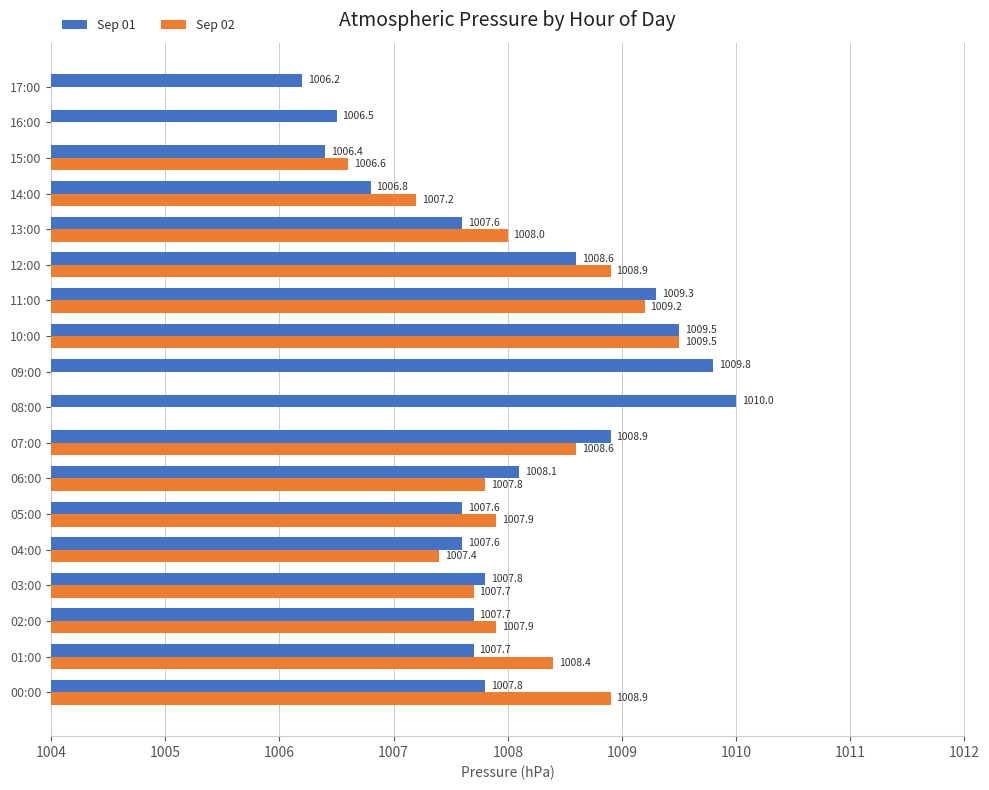

What is the average value of the Sep 01 series?

1008.0